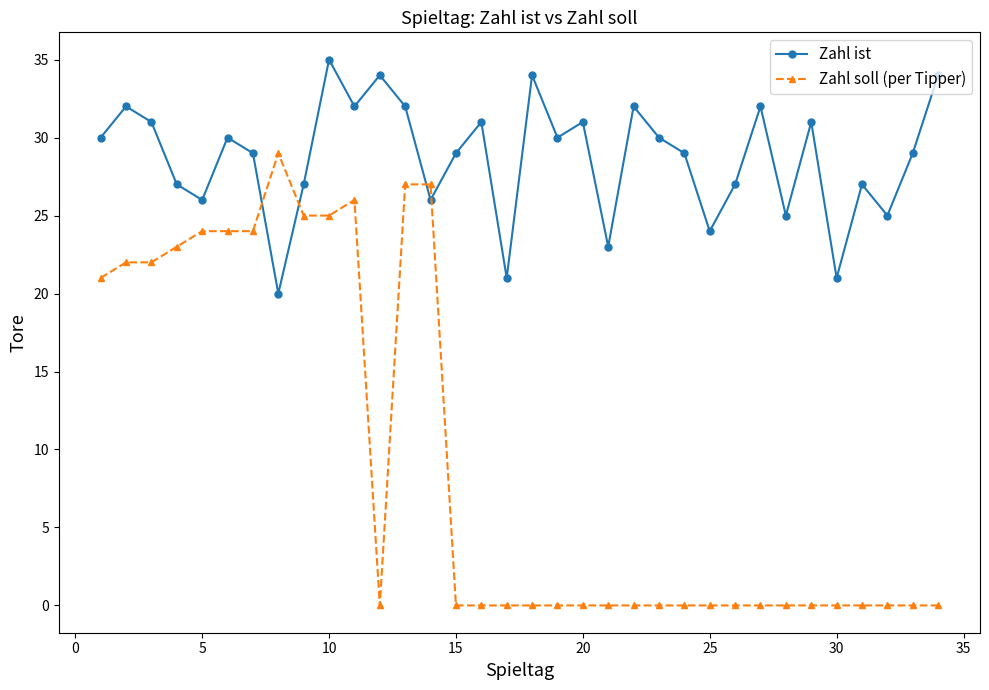

How many data points in Zahl ist are less than 30?

17